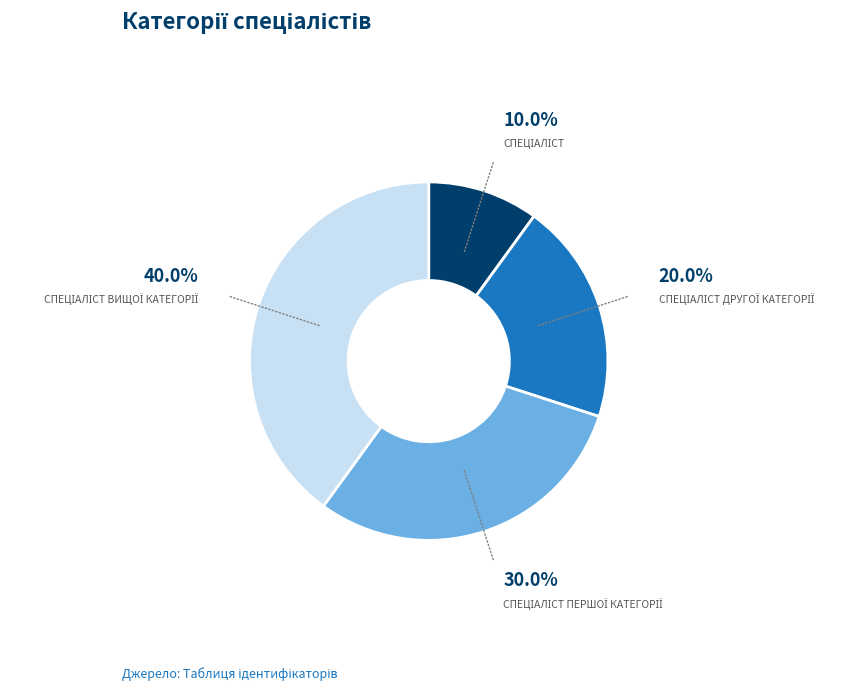

Is there any slice that represents more than half of the pie?

No